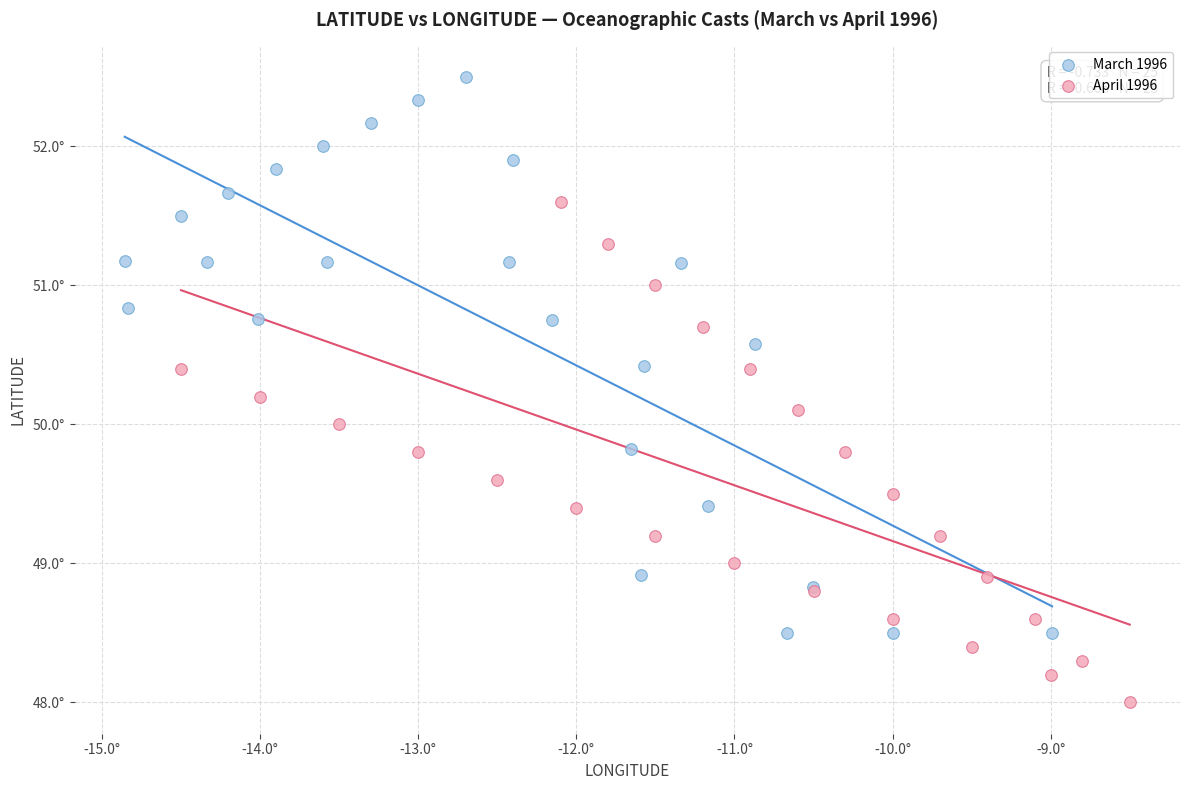

Which series contains the lowest Y value?

April 1996